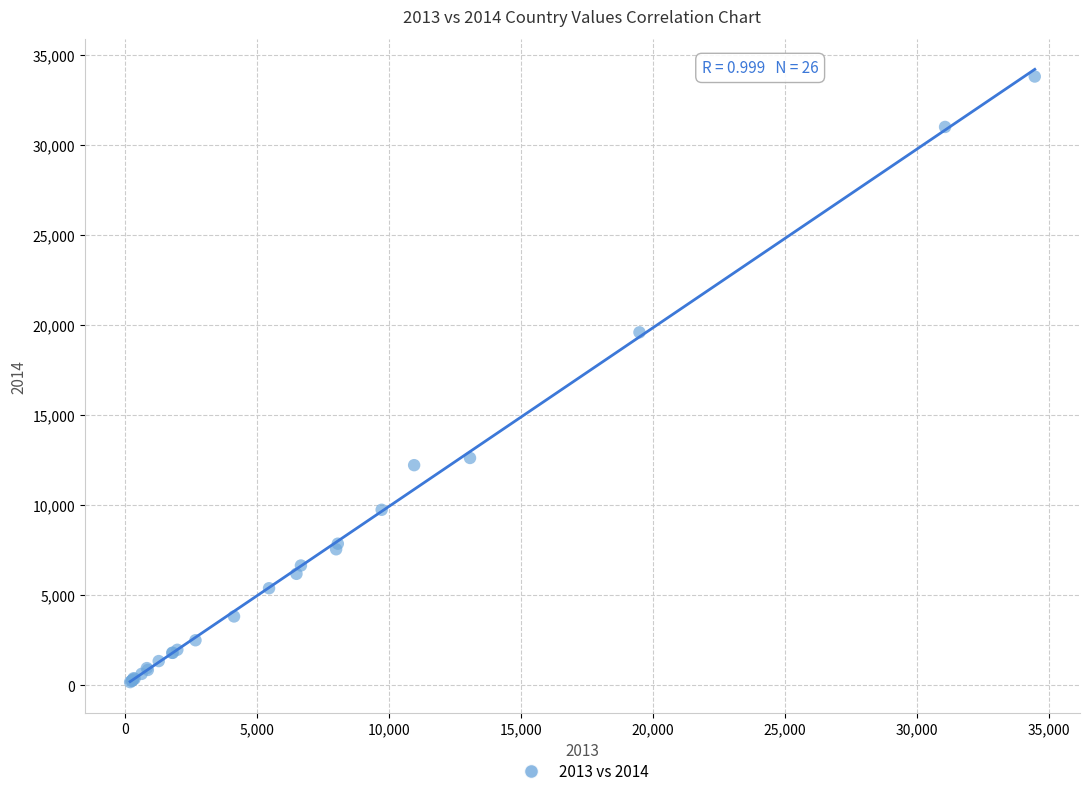

What Y value in the scatter plot is closest to 16995?

19604